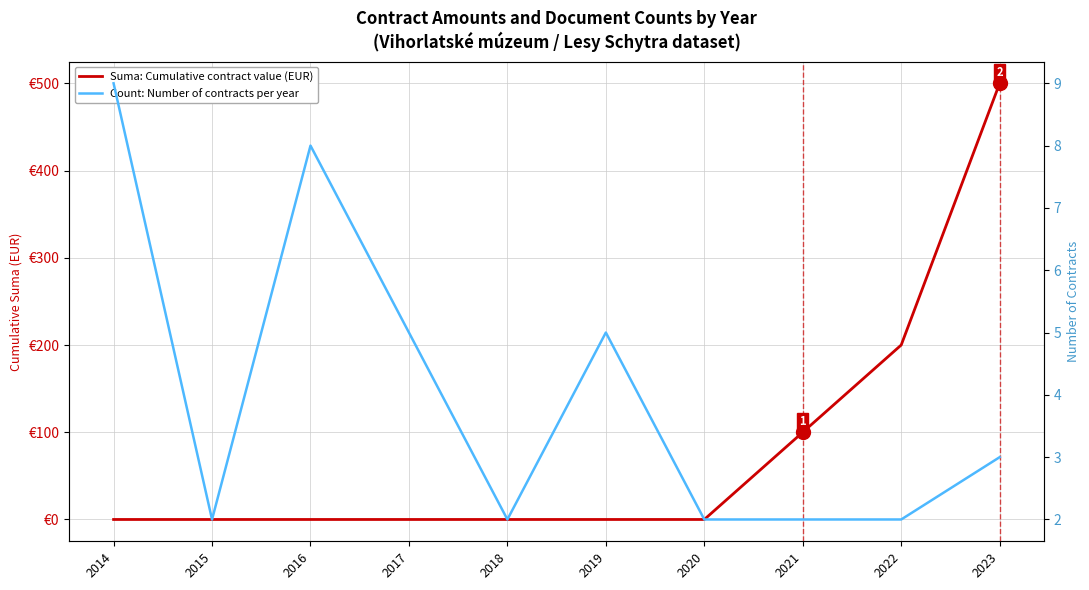

Rank the series by their average value, from highest to lowest.

Suma: Cumulative contract value (EUR), Count: Number of contracts per year